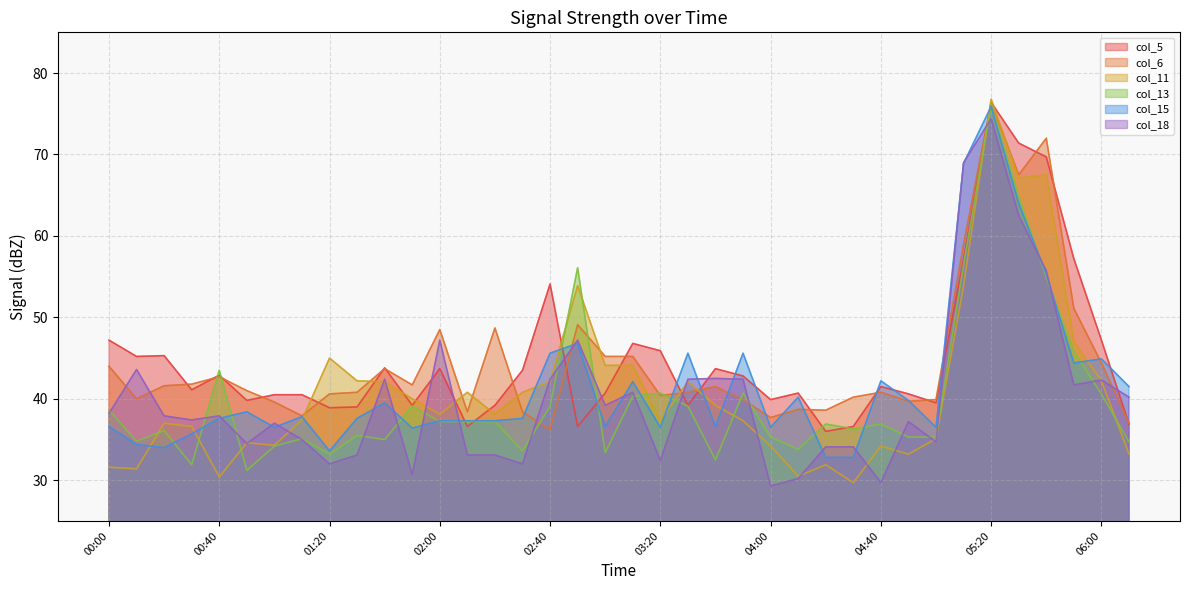

What is the difference between the second highest and second lowest values in the col_5 series?

34.8